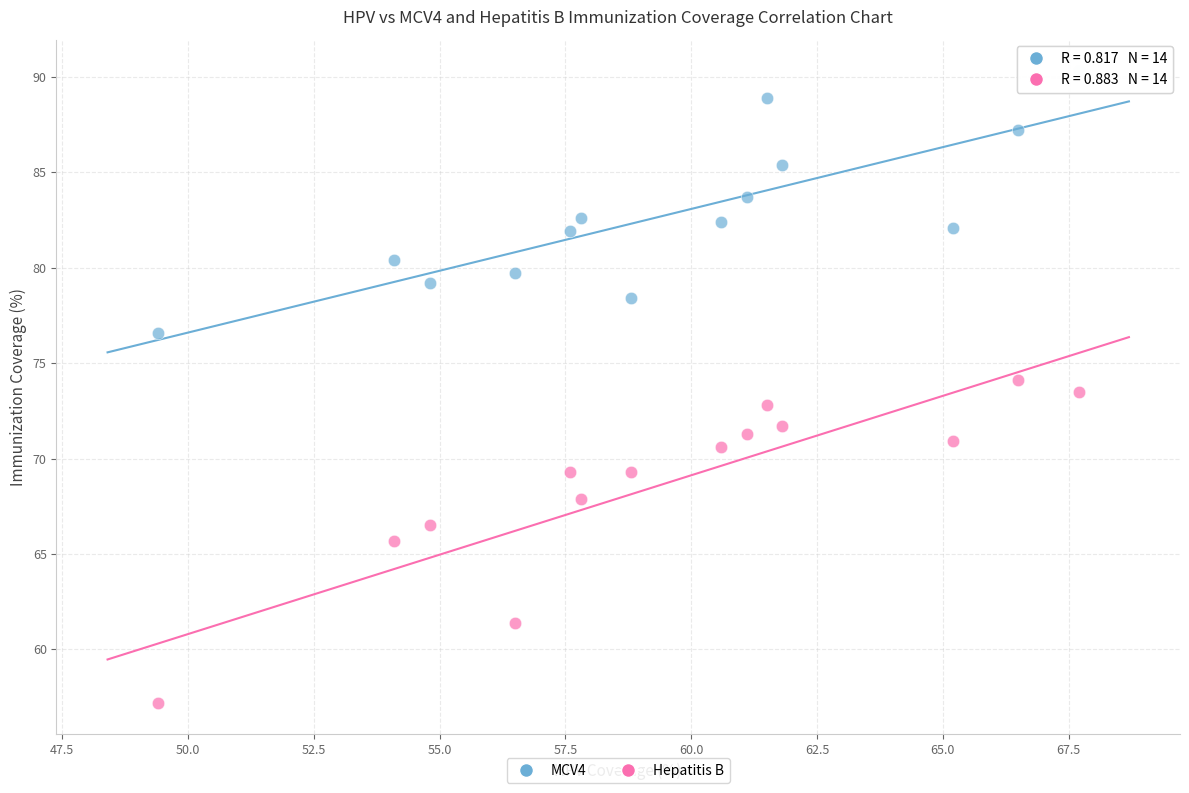

Which series contains the lowest Y value?

Hepatitis B